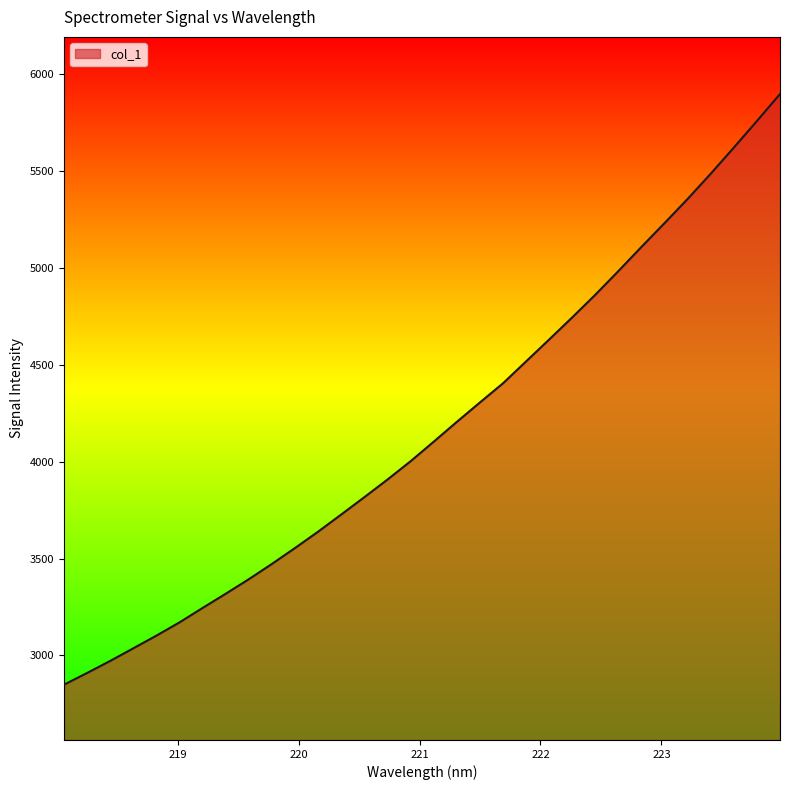

What is the minimum value shown in the chart?

2849.1